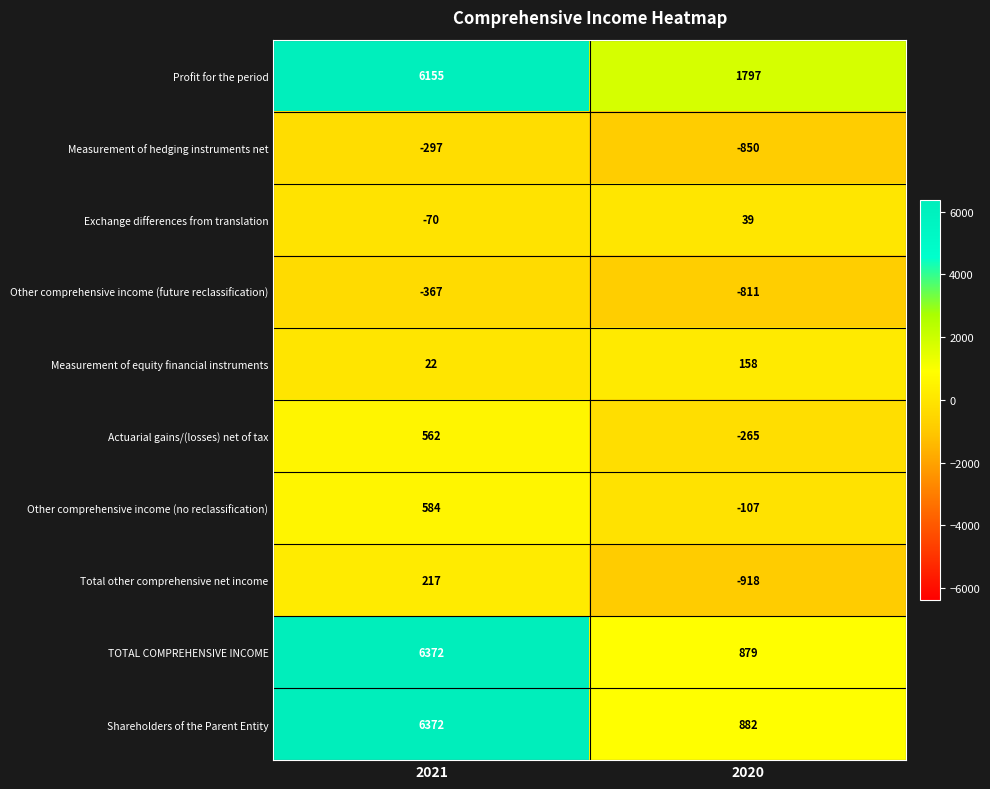

What is the maximum value shown in the chart?

6372